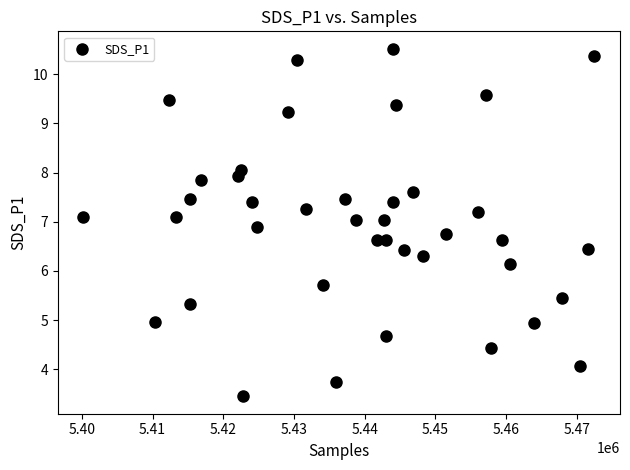

What is the range of Y values (max minus min)?

7.1